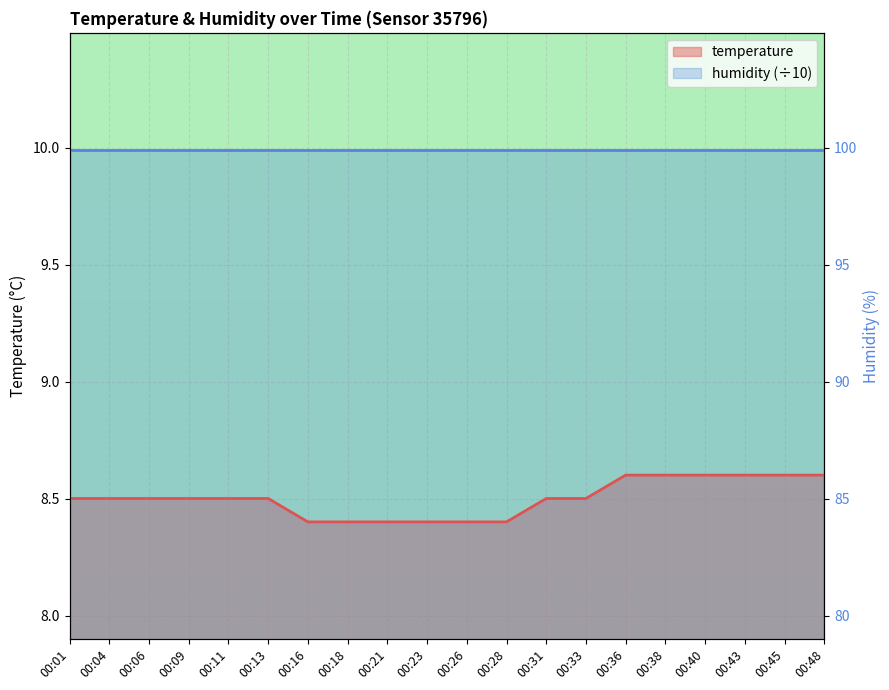

Which label corresponds to the largest value in the chart?

00:36